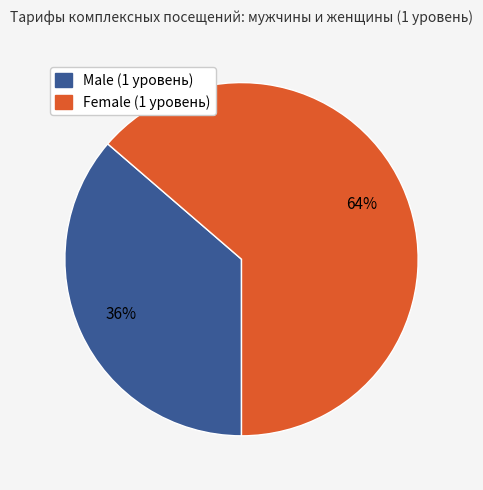

How many segments does this pie chart have?

2